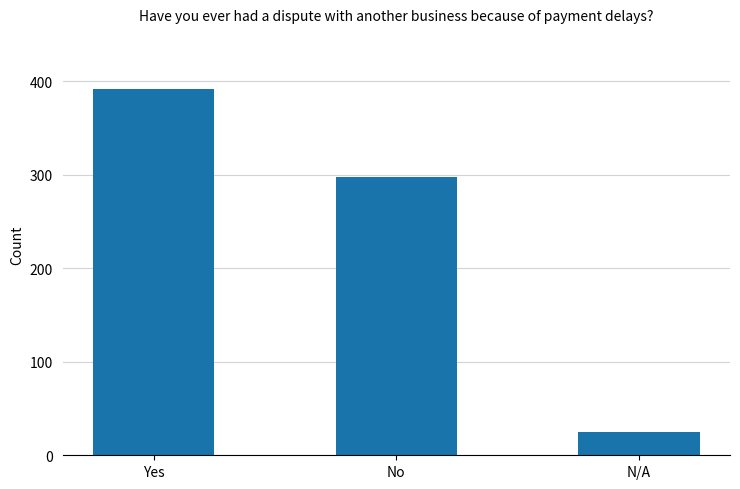

What is the greatest value displayed?

392